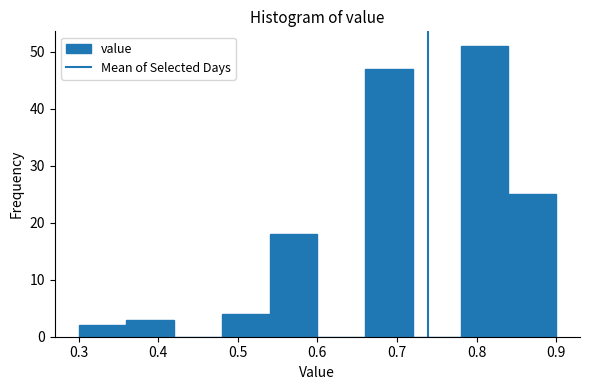

Over which range of the x-axis is the bar tallest?

0.78 to 0.84